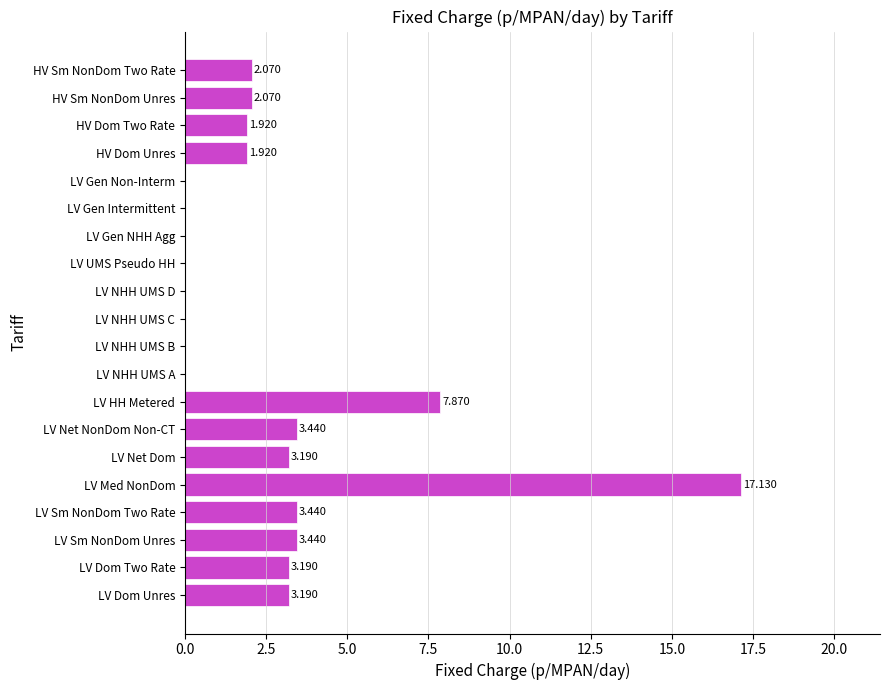

What is the sum of all values?

52.9